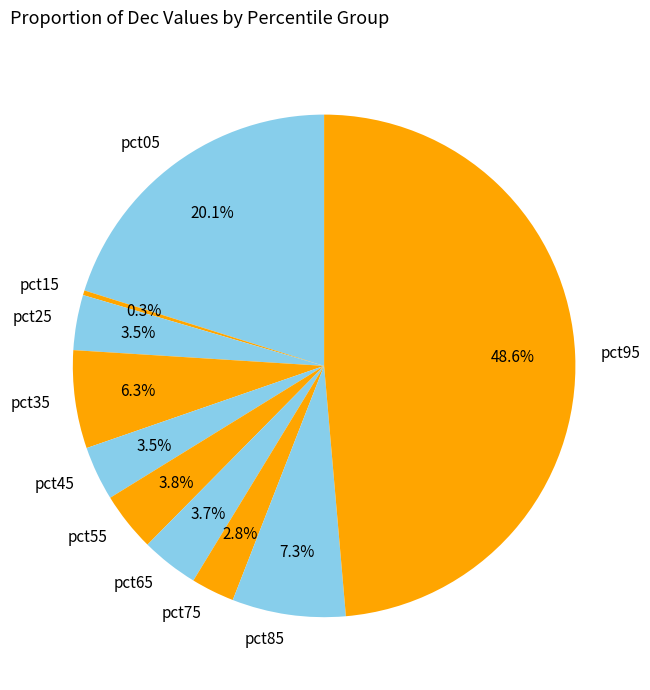

Which has a higher value, pct85 or pct55?

pct85